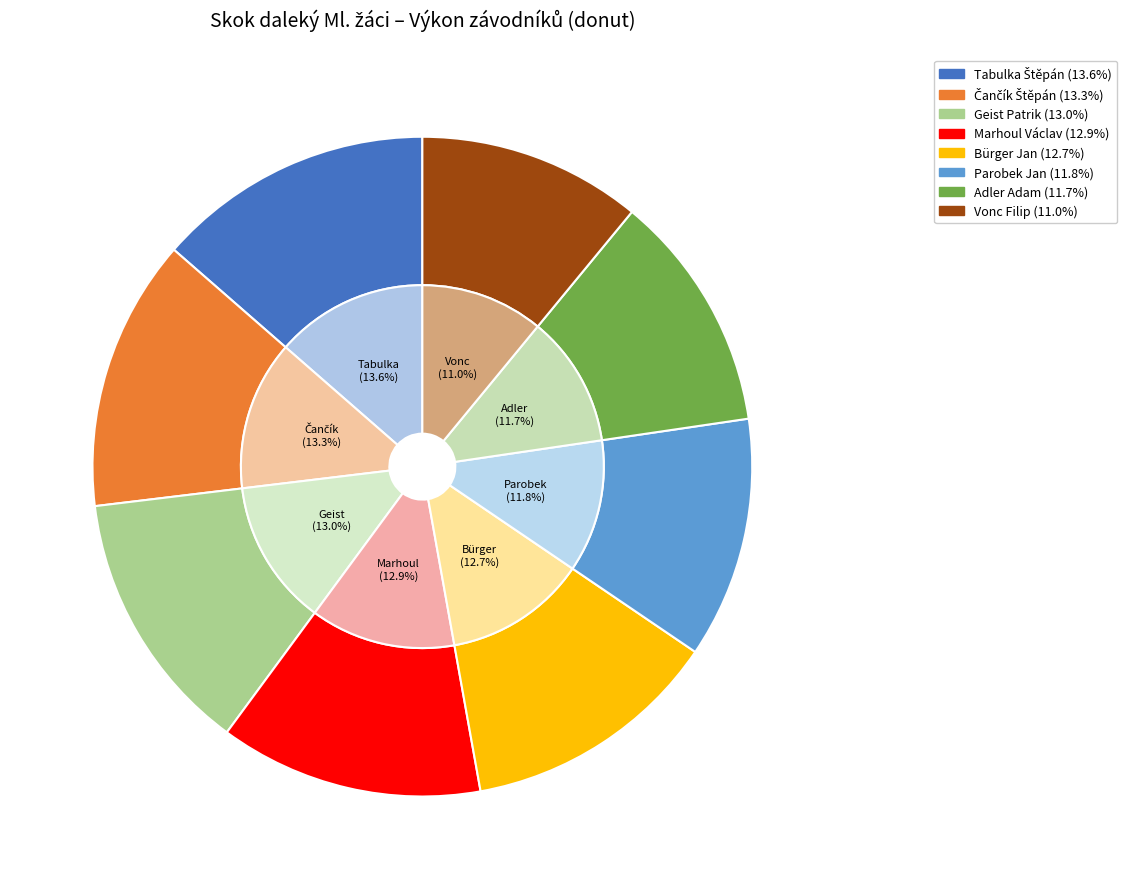

How many slices are in this pie chart?

8